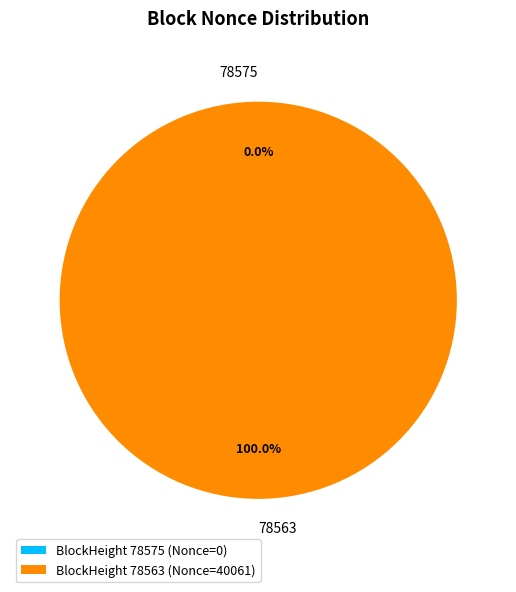

Which slice represents more than half of the pie?

78563